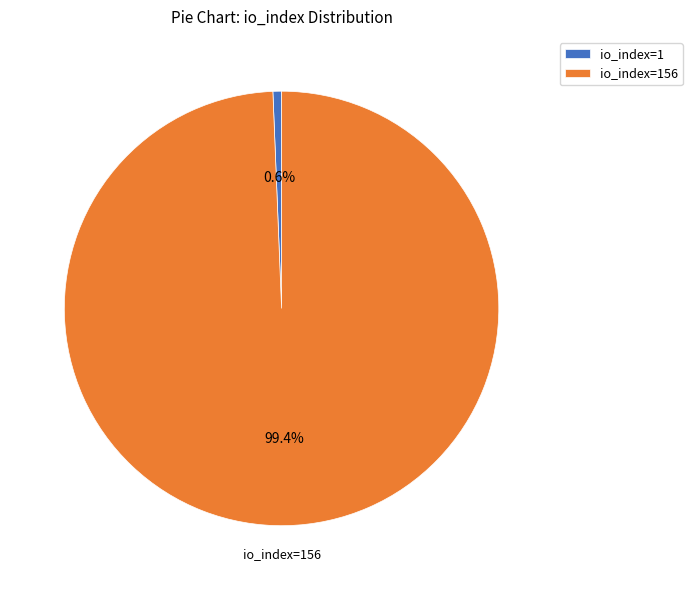

To the nearest percent, what portion does io_index=1 represent?

1%